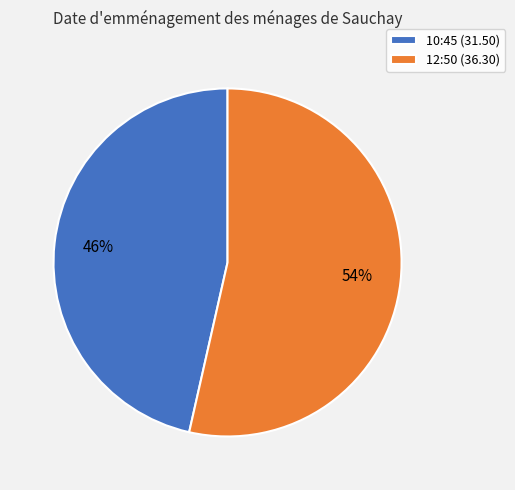

Which slice represents more than half of the pie?

12:50 (36.30)